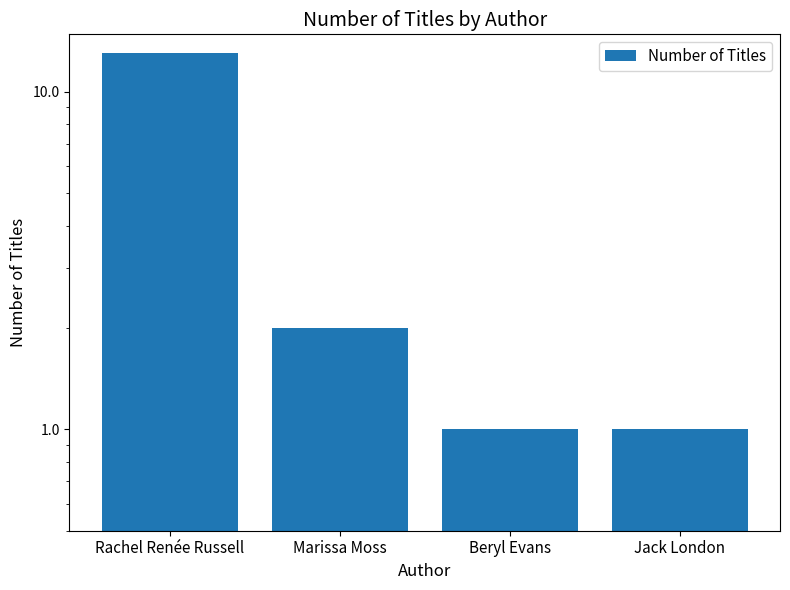

Reading left to right, list all the values displayed in this chart.

13	2	1	1